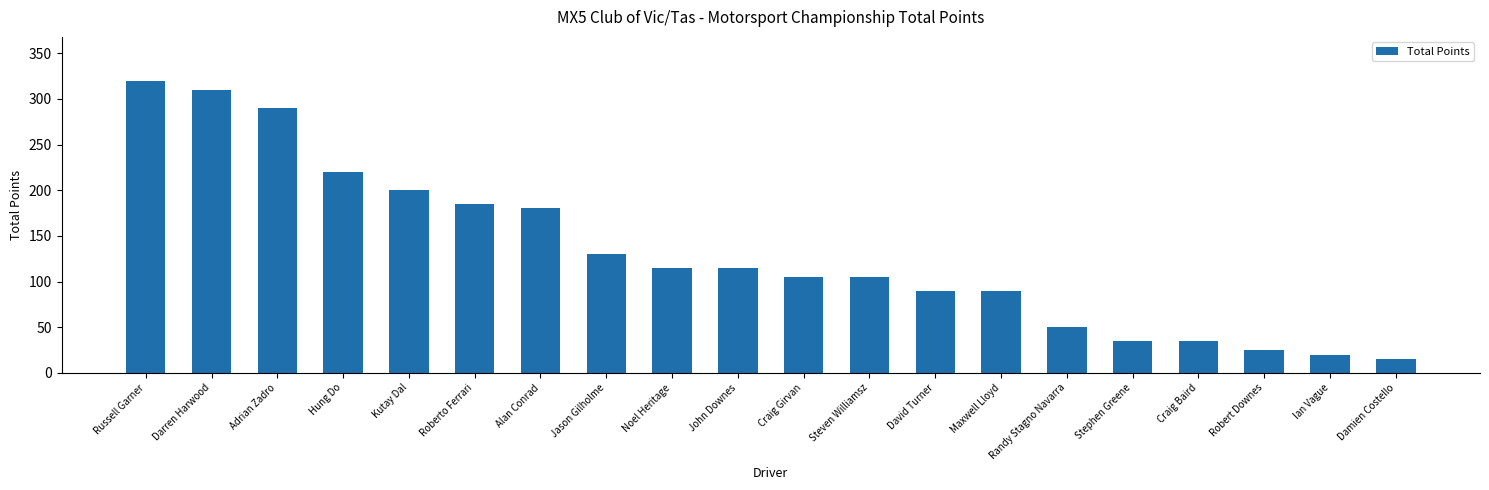

At which category does the chart reach its minimum across all series?

Damien Costello